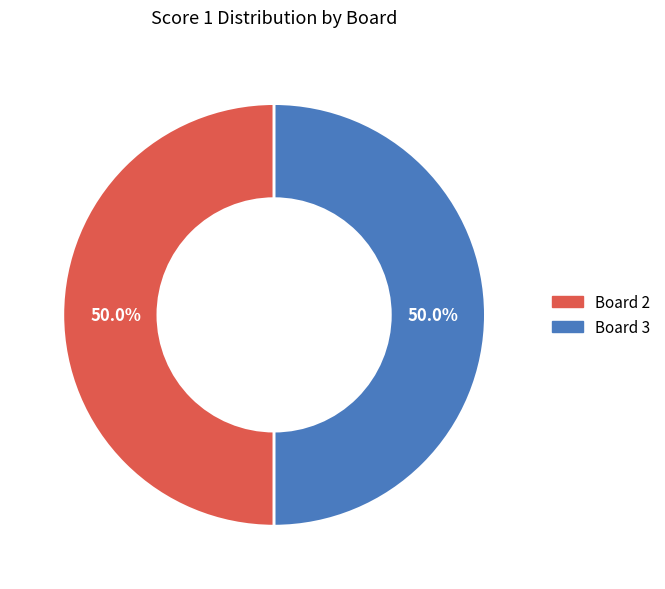

To the nearest percent, what is the average slice percentage?

50%